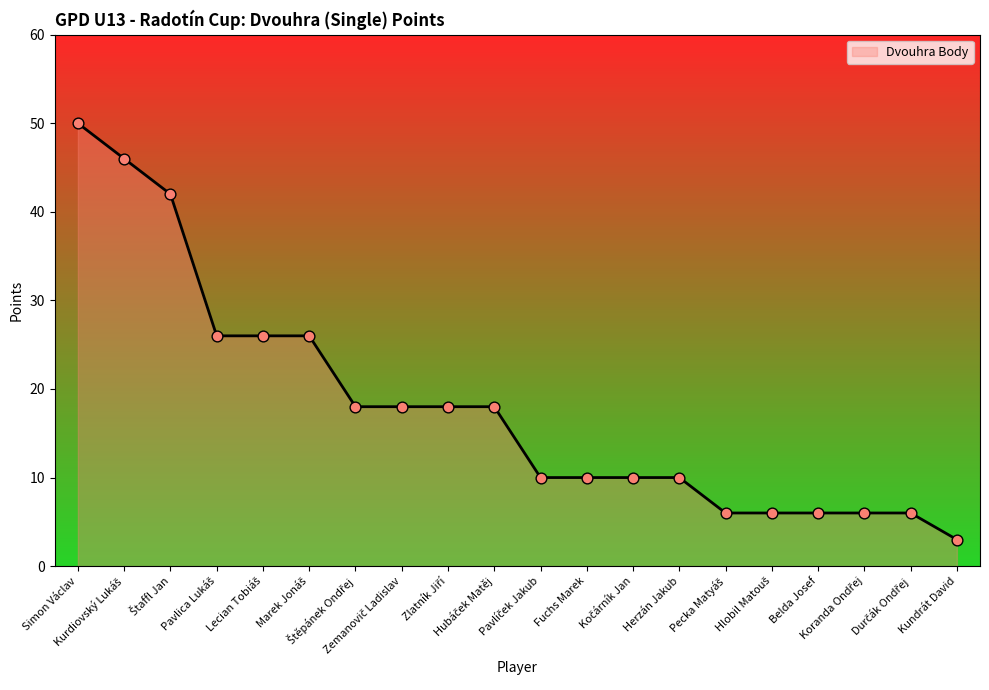

What is the smallest value displayed?

3